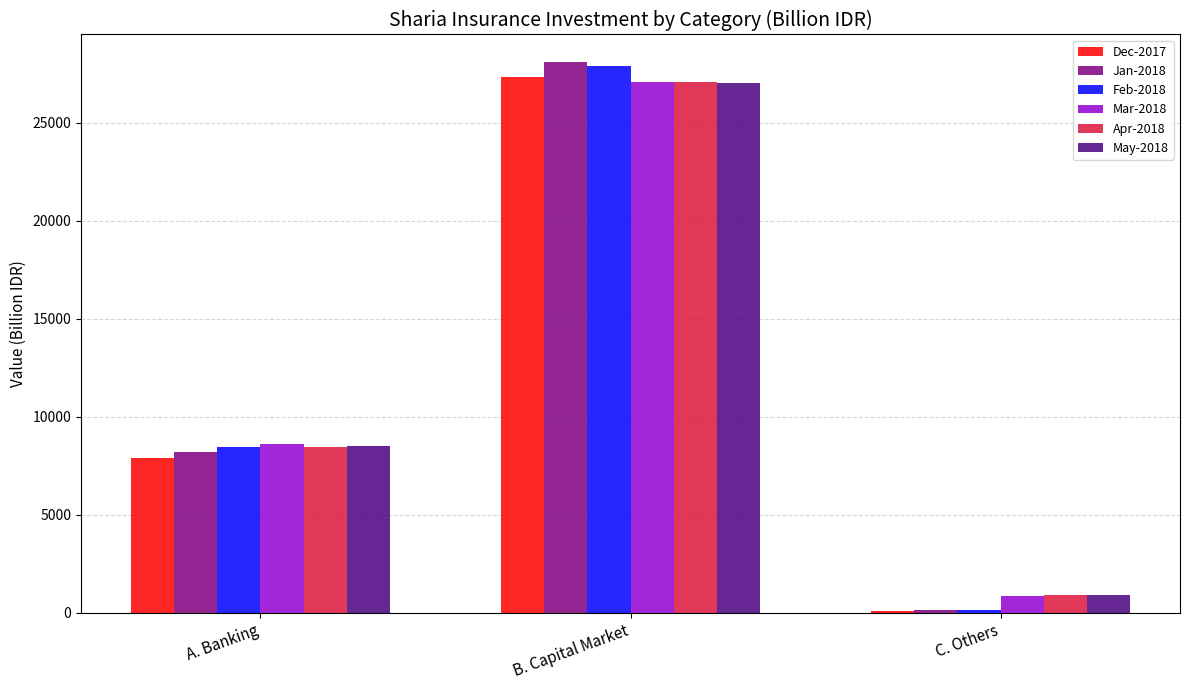

What is the sum of the Jan-2018 values at C. Others and A. Banking?

8315.5